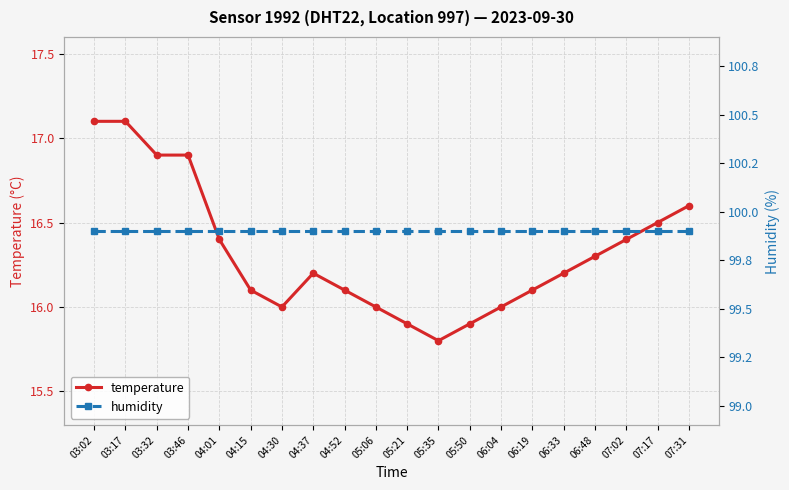

What is the difference between the maximum and minimum values in the temperature series?

1.3